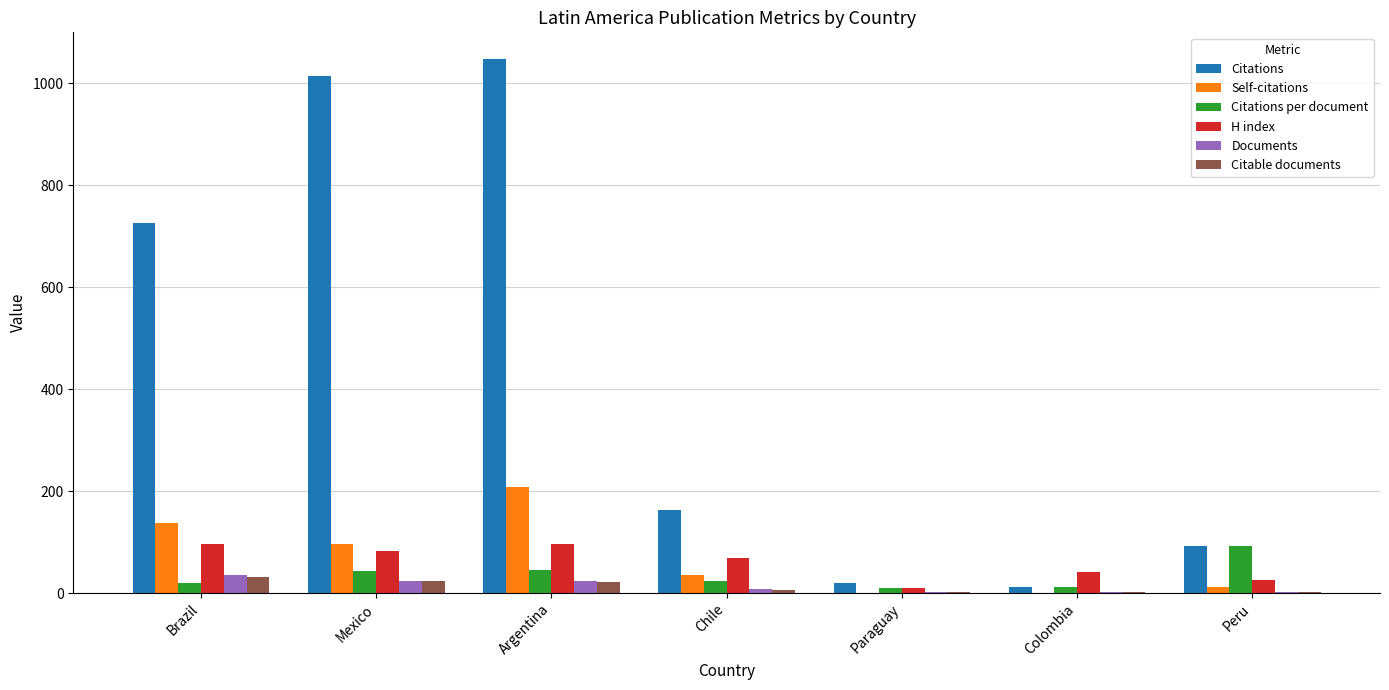

What are all the series names shown in the legend?

Citations, Self-citations, Citations per document, H index, Documents, Citable documents